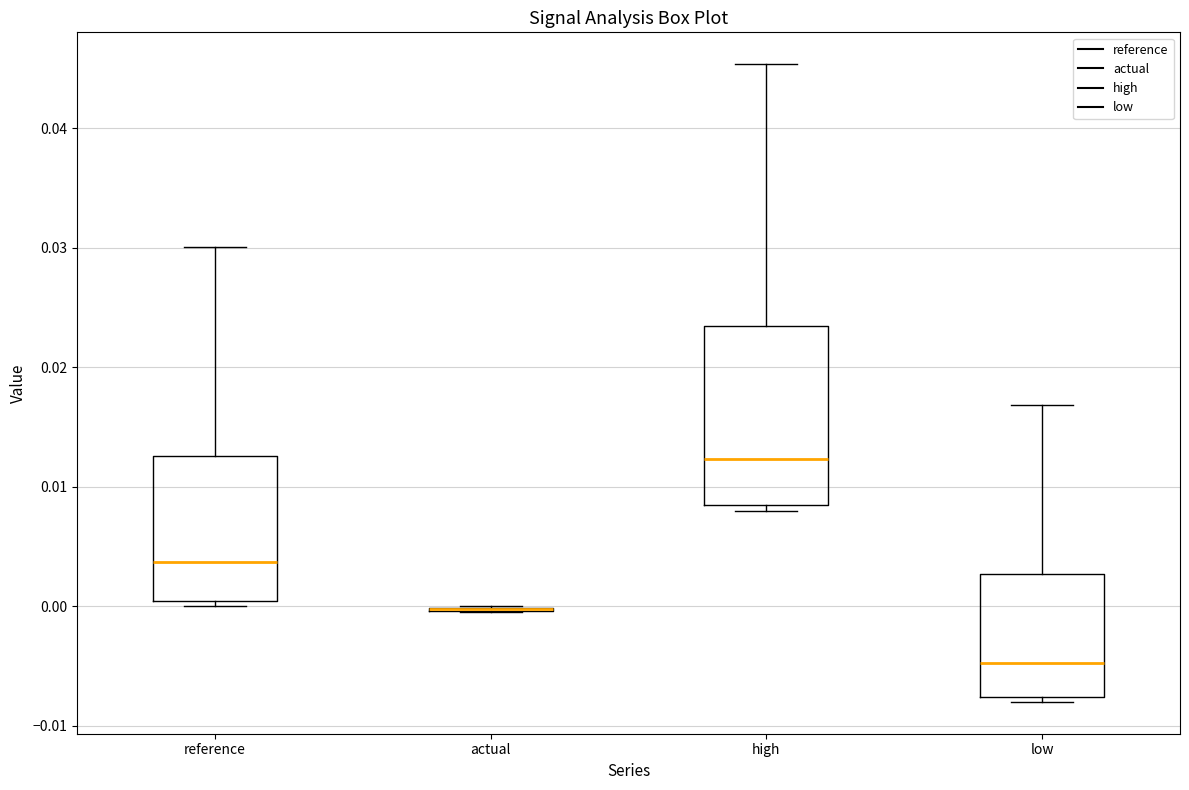

Comparing the boxes themselves (not the whiskers), which one is the tallest?

high